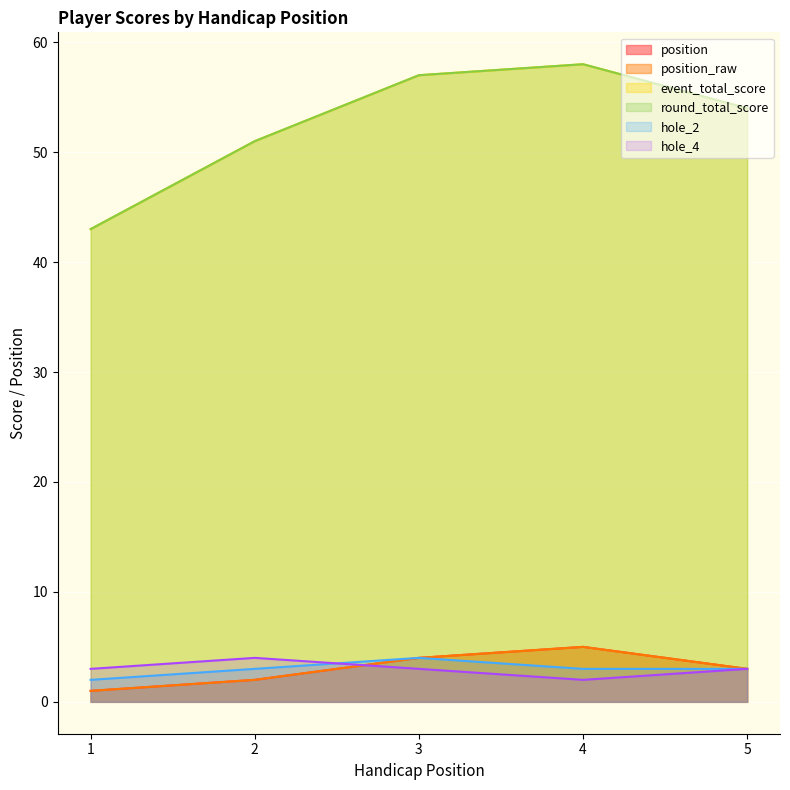

What is the maximum value shown in the chart?

58